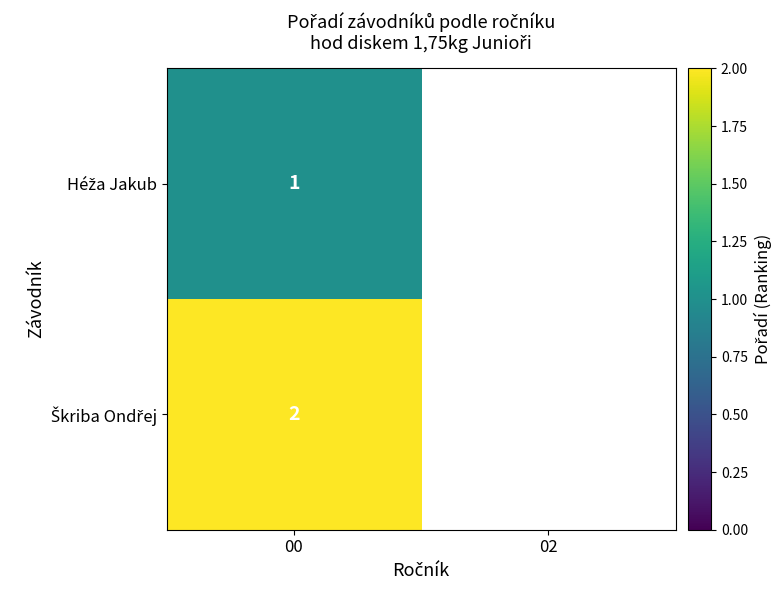

What is the total value across all series at 00?

3